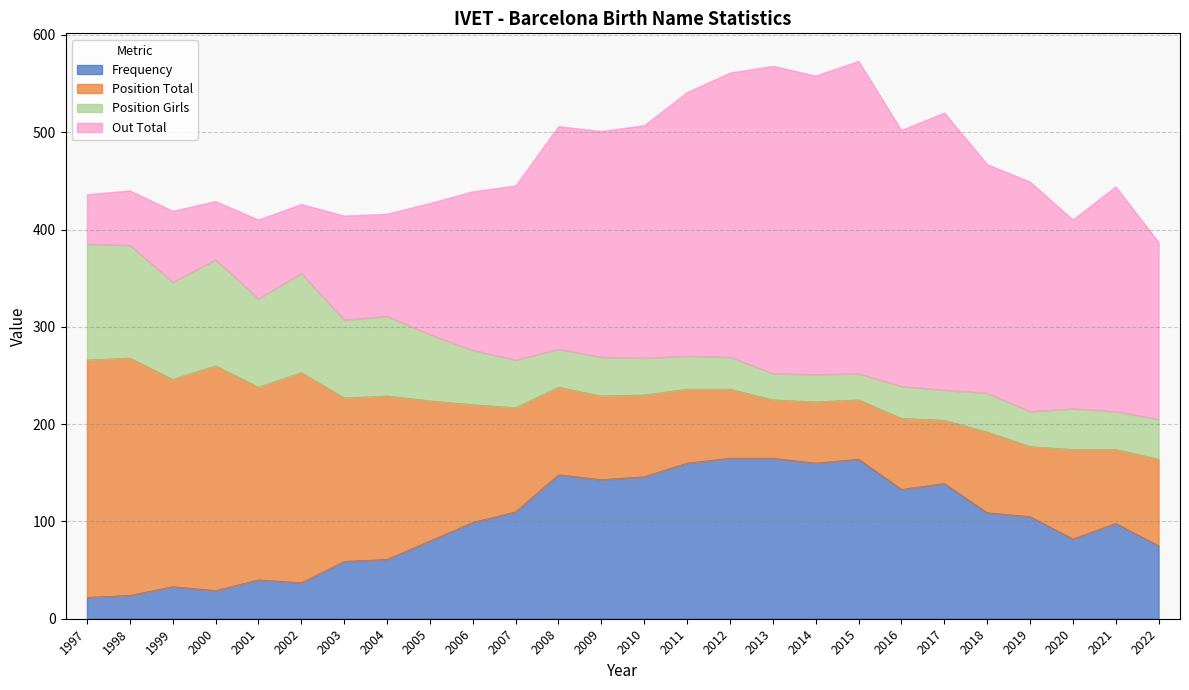

What value does the Position Total series have at 2019?

72